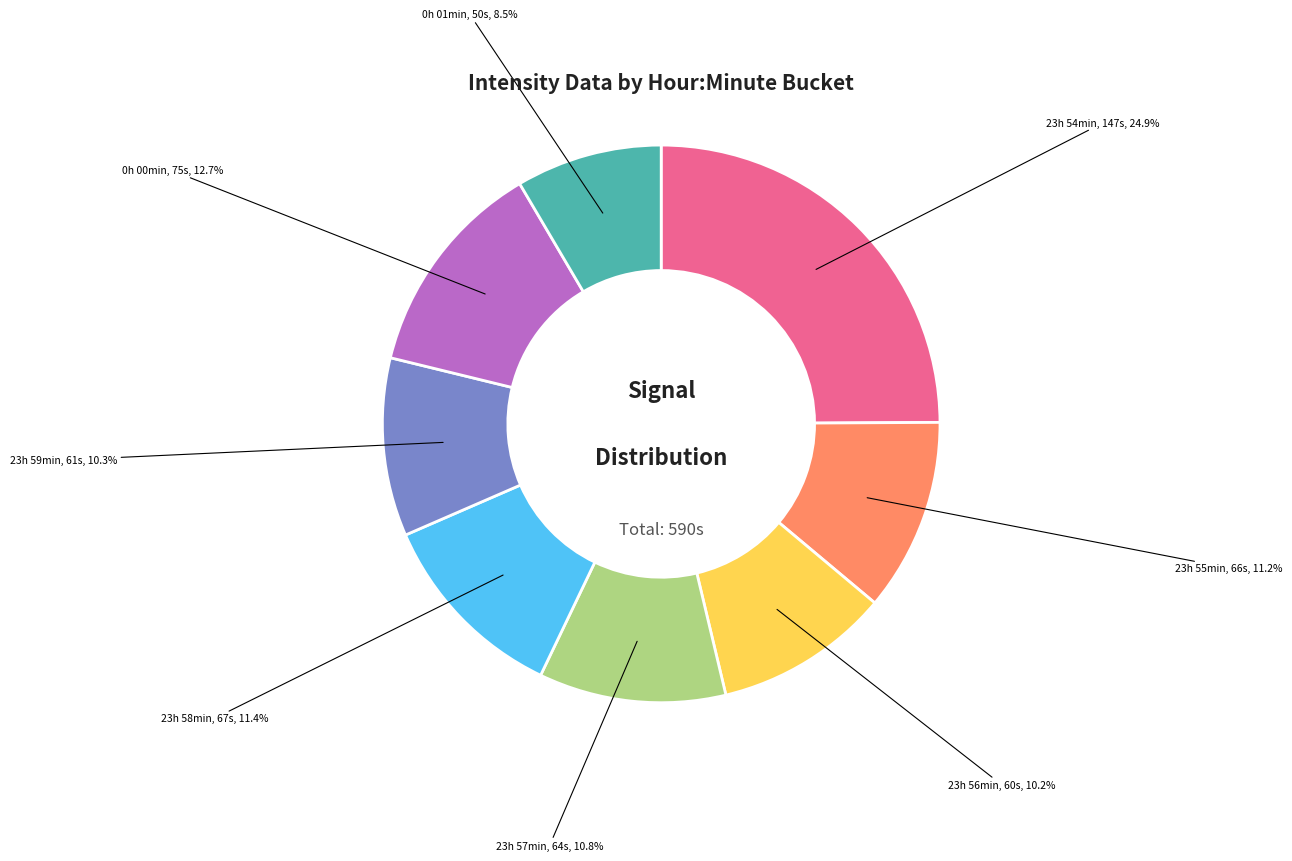

Is there a majority slice in this chart?

No